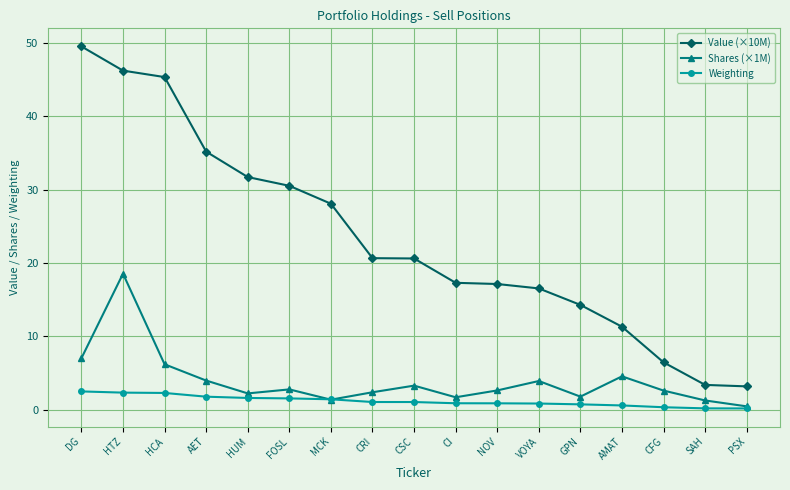

What is the label of the 12th point from the left?

VOYA